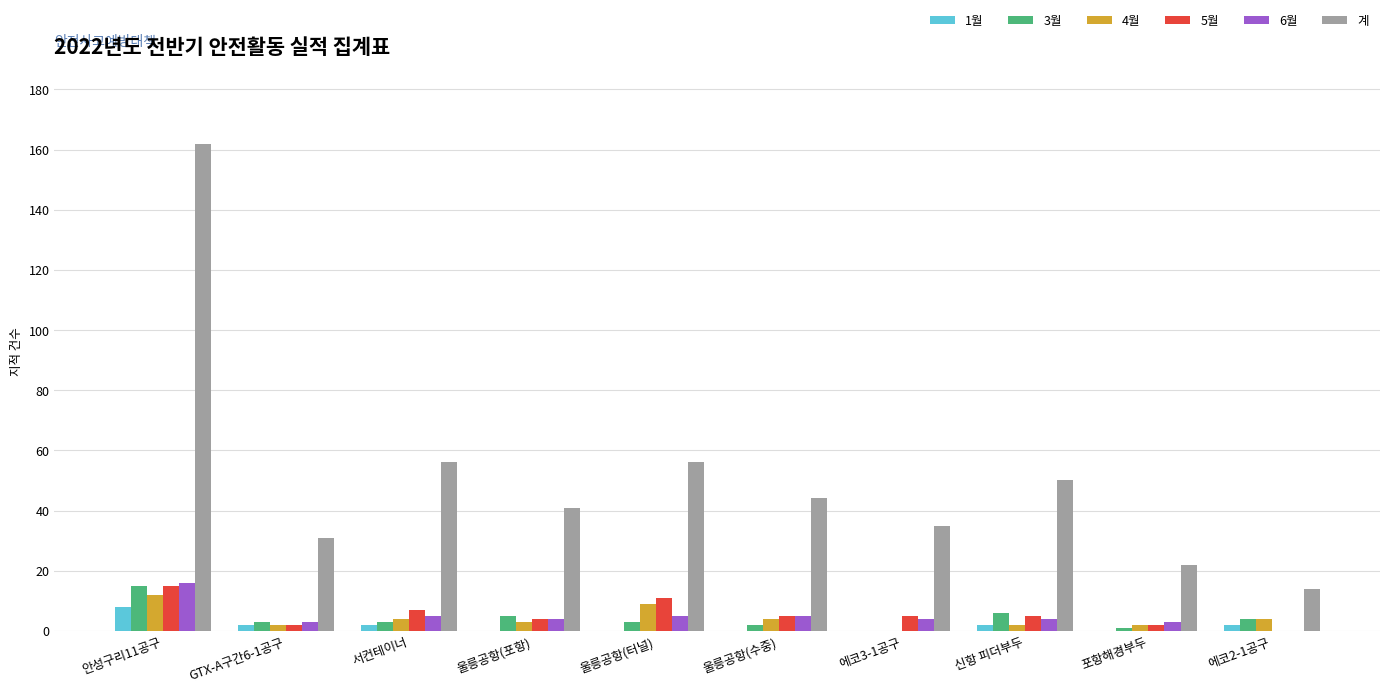

What is the total value across all series at 신항 피더부두?

69